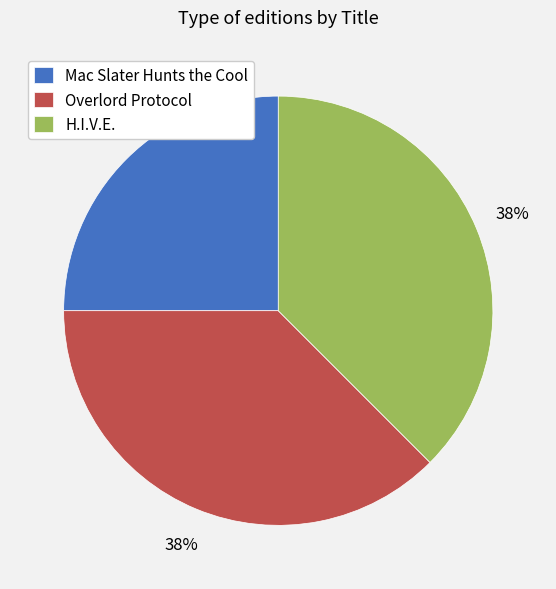

What is the ratio of the value at Overlord Protocol to the value at H.I.V.E.?

1.0